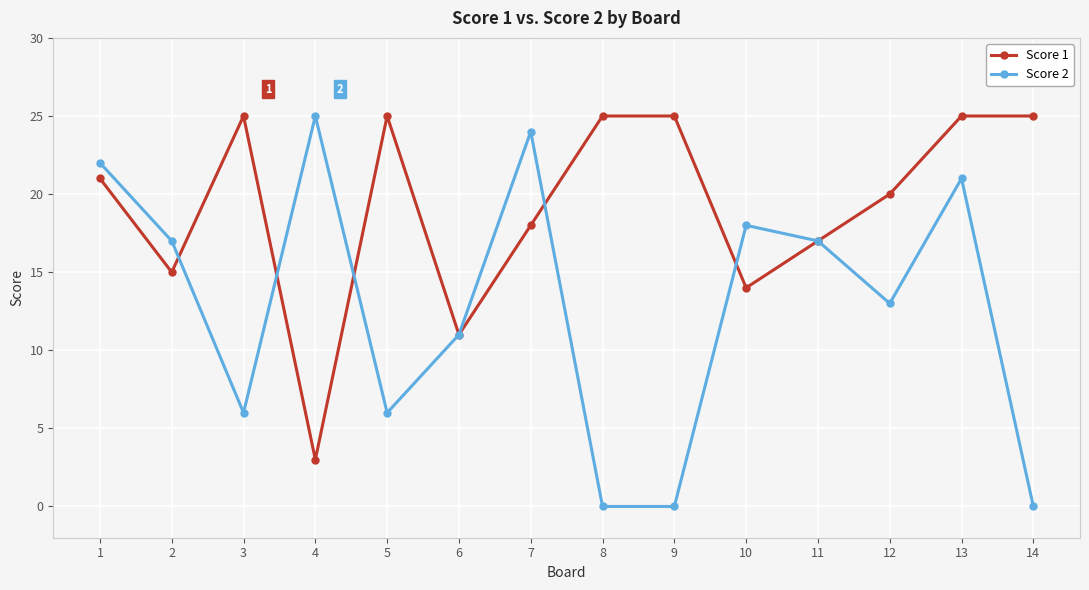

What is the spread (max minus min) of values at 9?

25